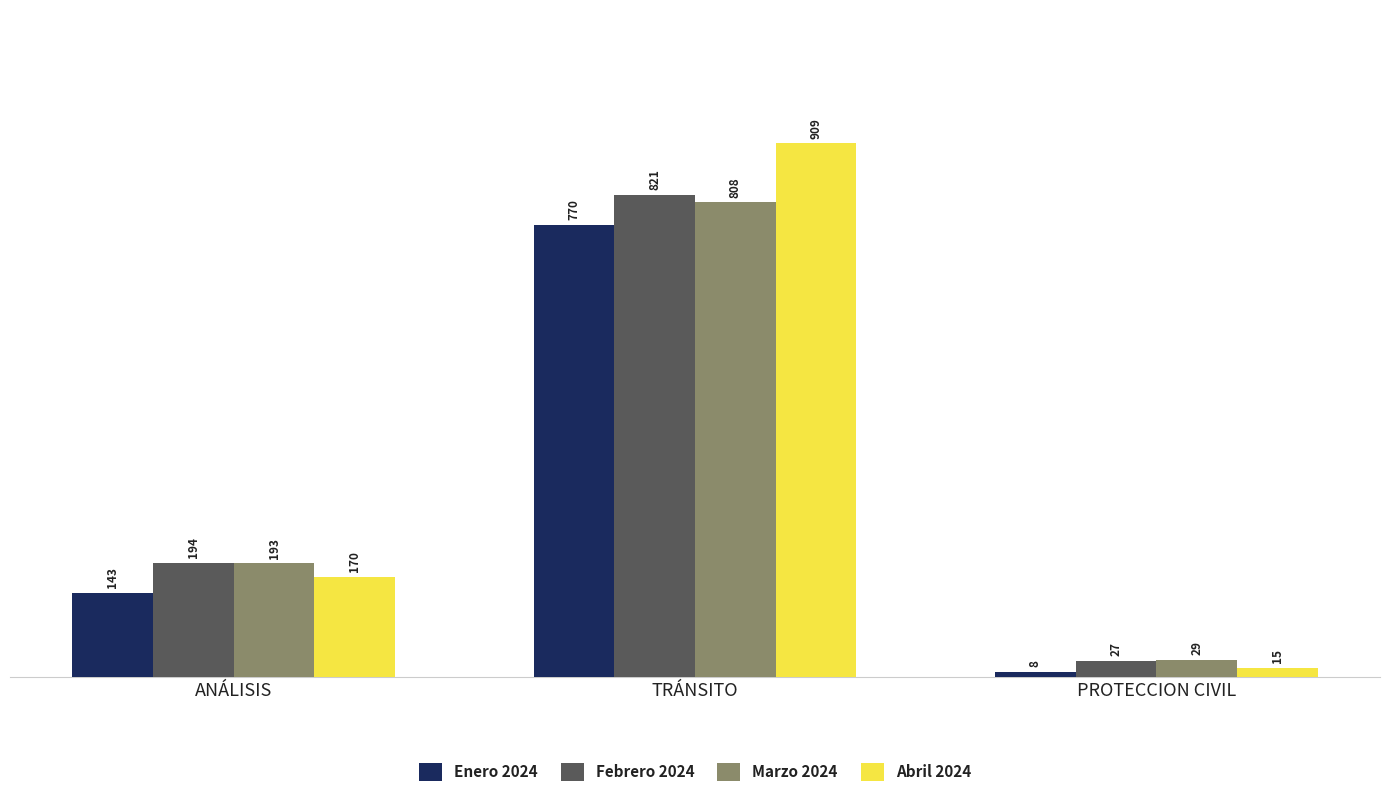

What is the label of the 2nd bar from the left?

TRÁNSITO